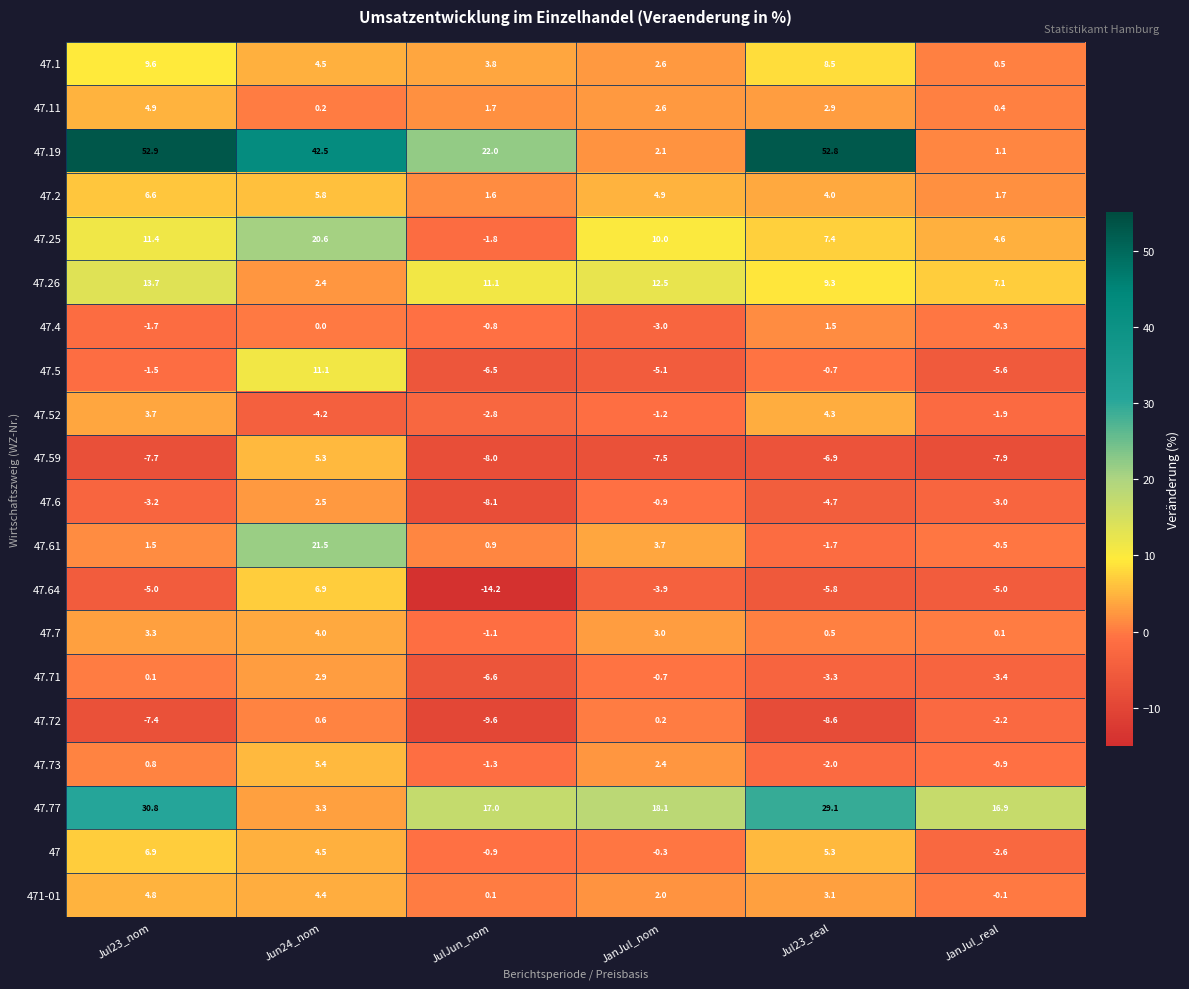

How many positive values does the 47.5 series have?

1